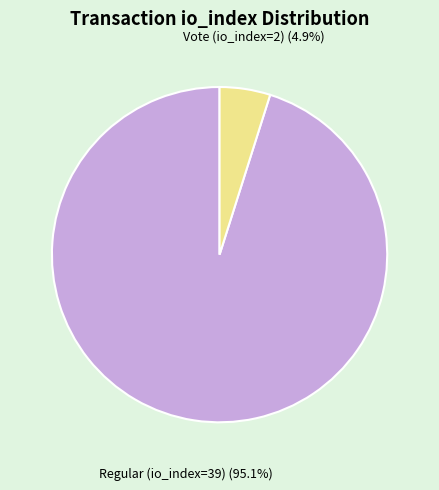

Is there a majority slice in this chart?

Yes